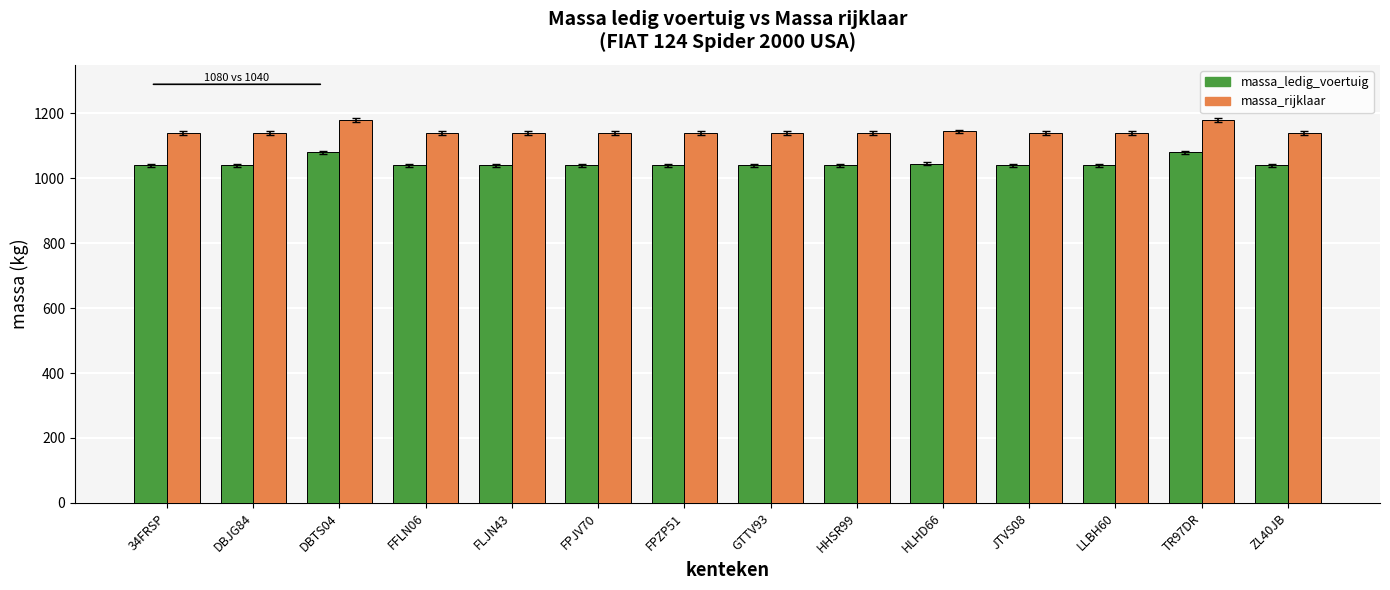

How many bars are there in each group?

2